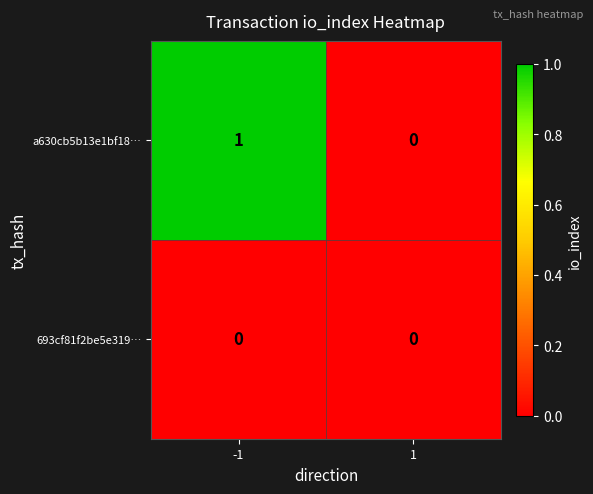

List the series in order of their peak value, highest first.

a630cb5b13e1bf18…, 693cf81f2be5e319…